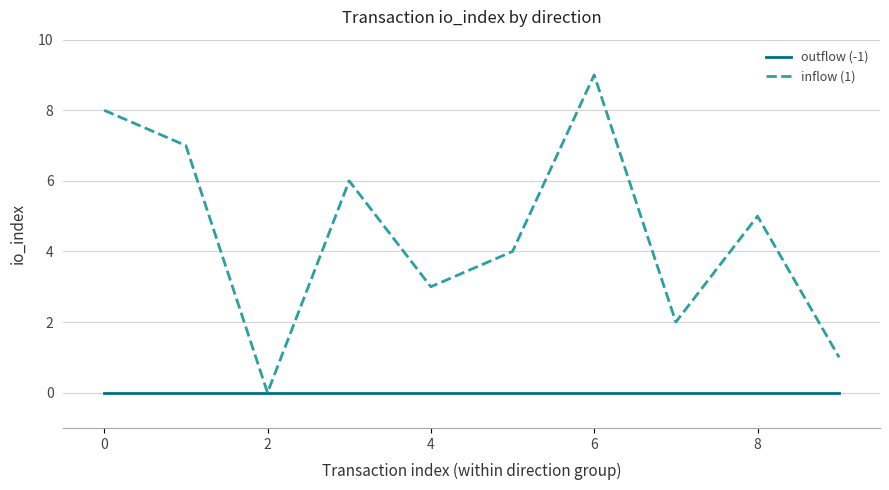

Which series has the largest total across all categories?

inflow (1)